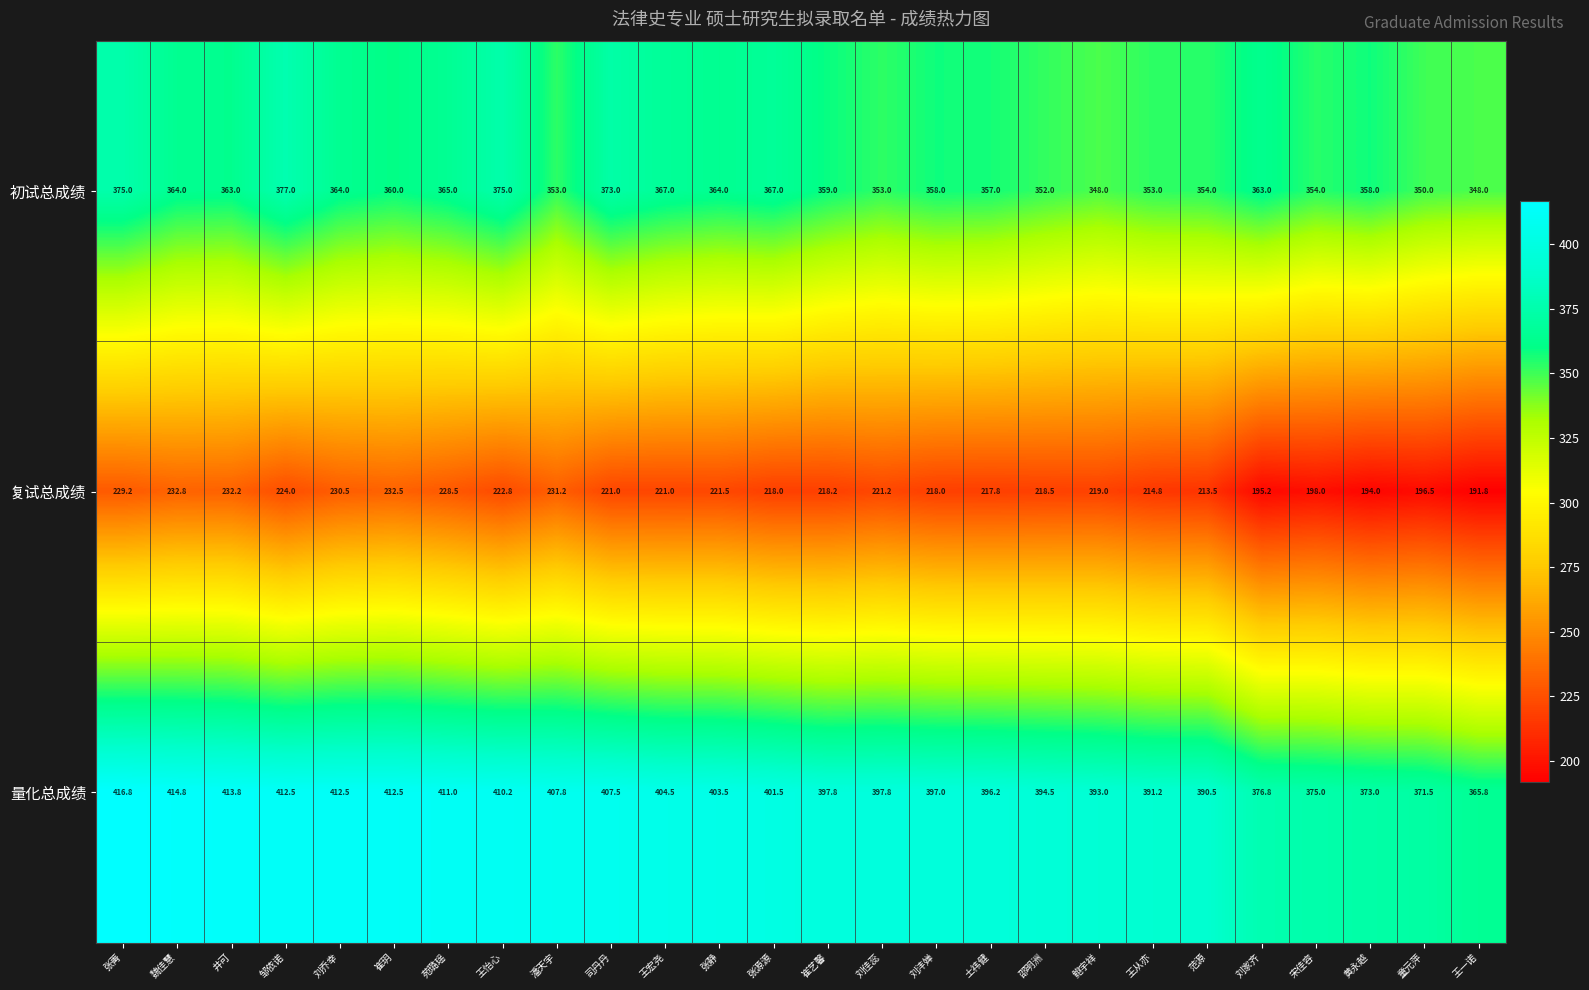

Which label corresponds to the smallest value in the chart?

王一诺